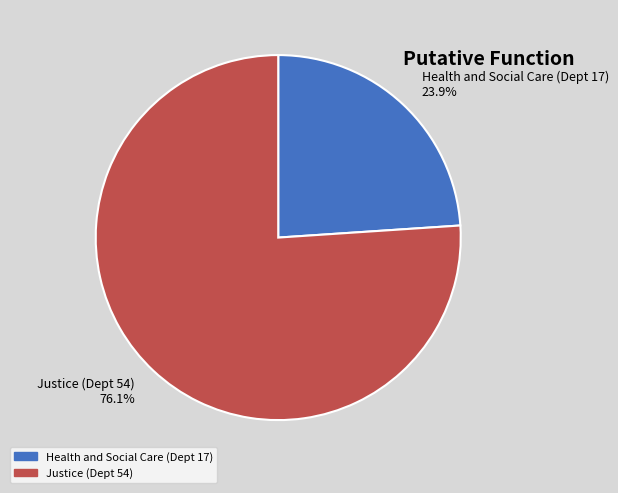

To the nearest percent, what is the difference between the largest and smallest slice percentages?

52%